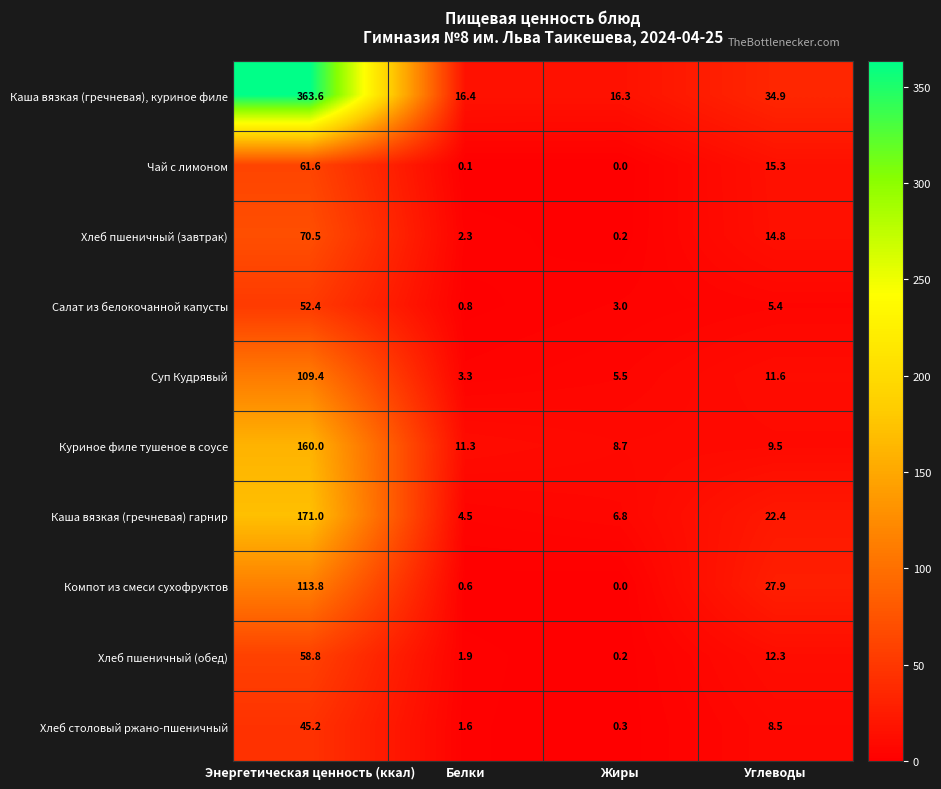

What is the sum of all Каша вязкая (гречневая), куриное филе values?

431.2